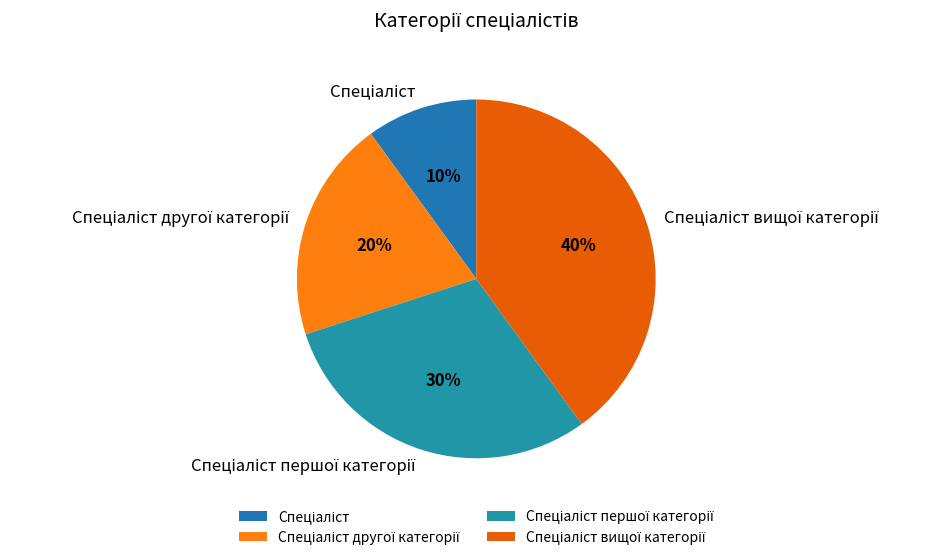

Count the number of slices in the pie.

4